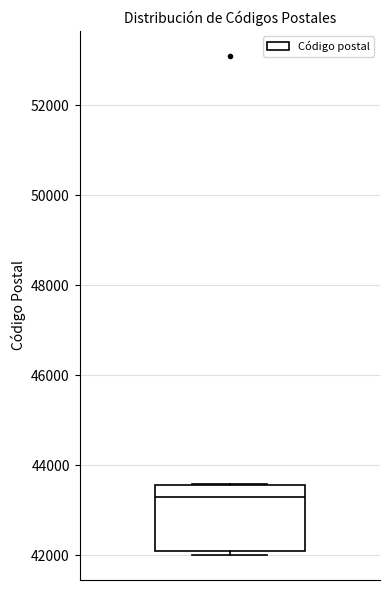

Where does the median line of the box sit on the y-axis? The values are not printed on the chart, so give them approximately, as read against the axis.

43400